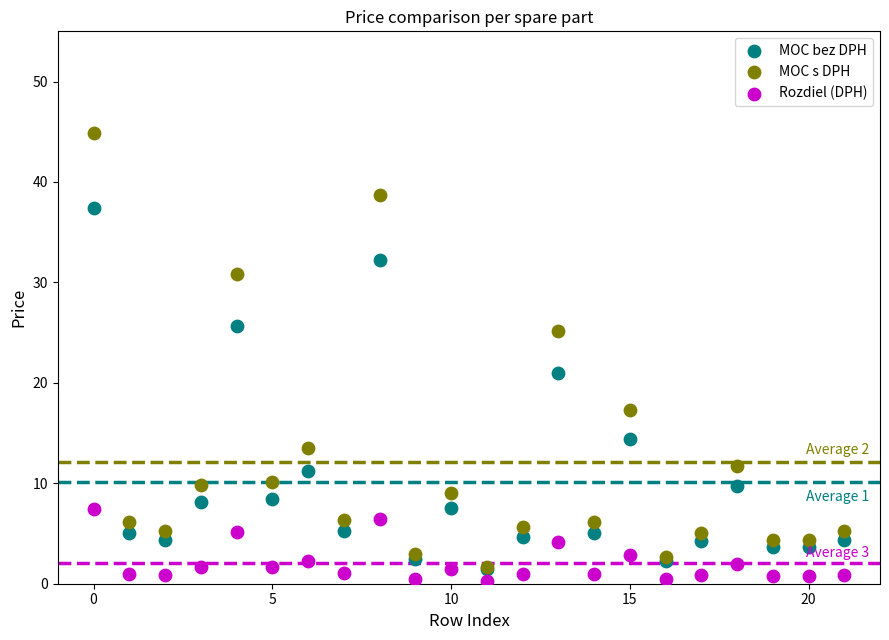

Across all series, what Y value is closest to 22?

21.0